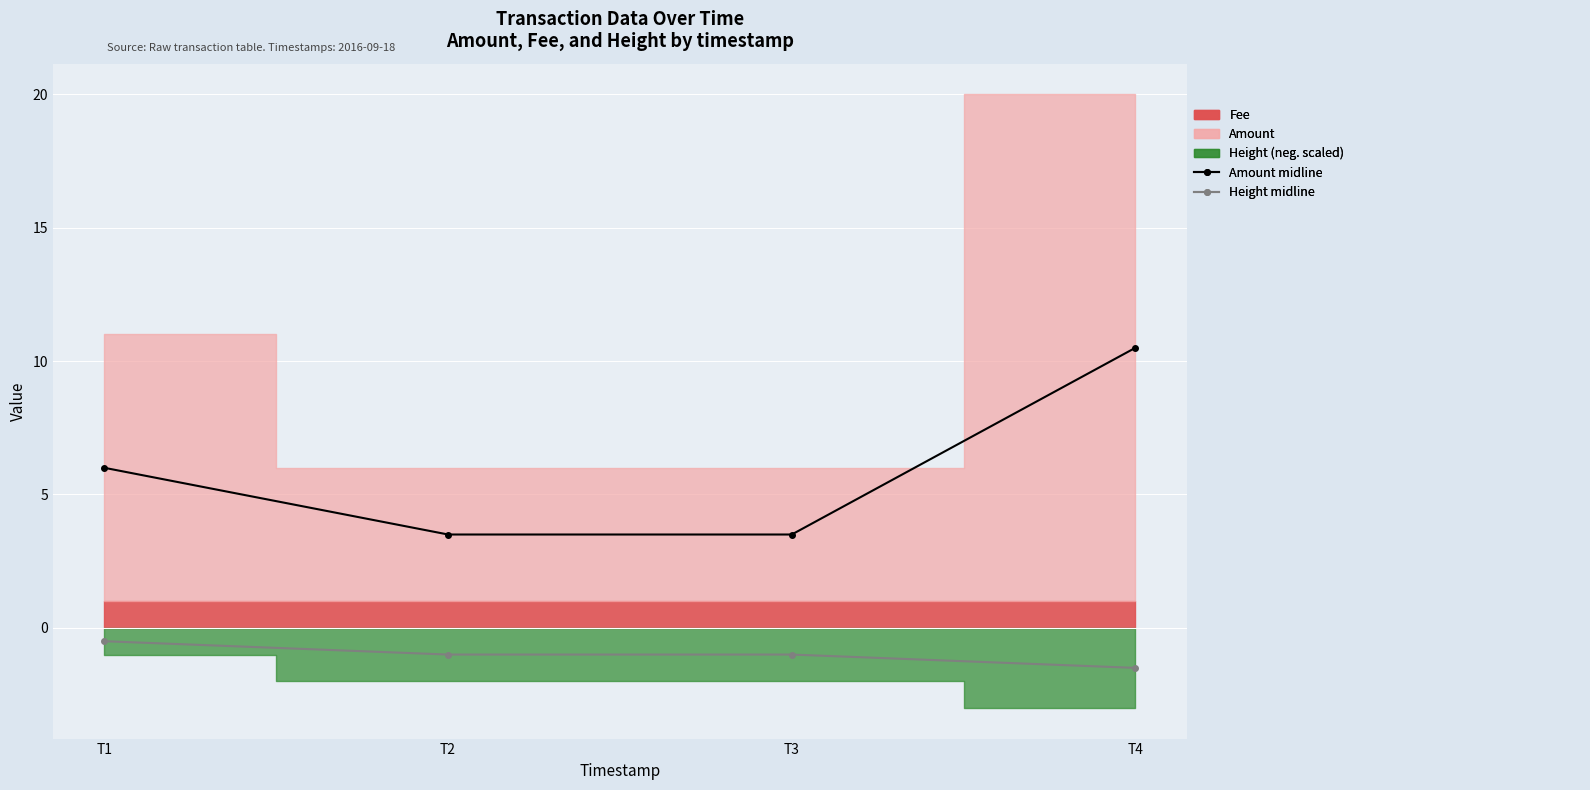

Is it true that Amount midline equals 6.0 at T1?

True